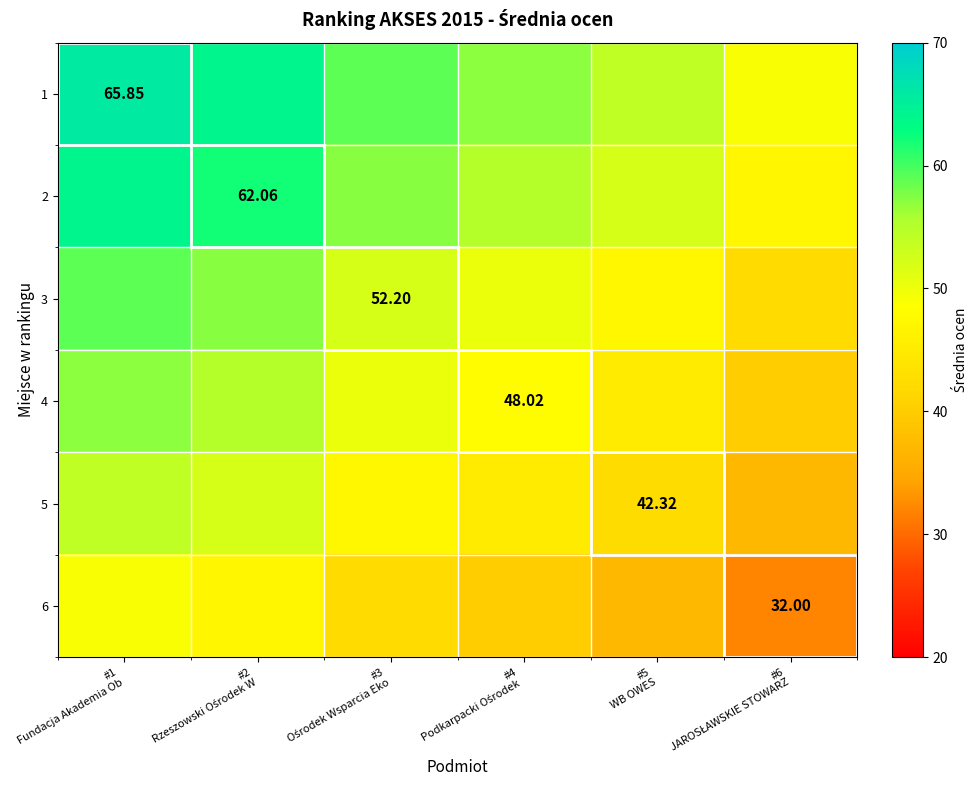

What is the lowest value of the 2 series?

47.0